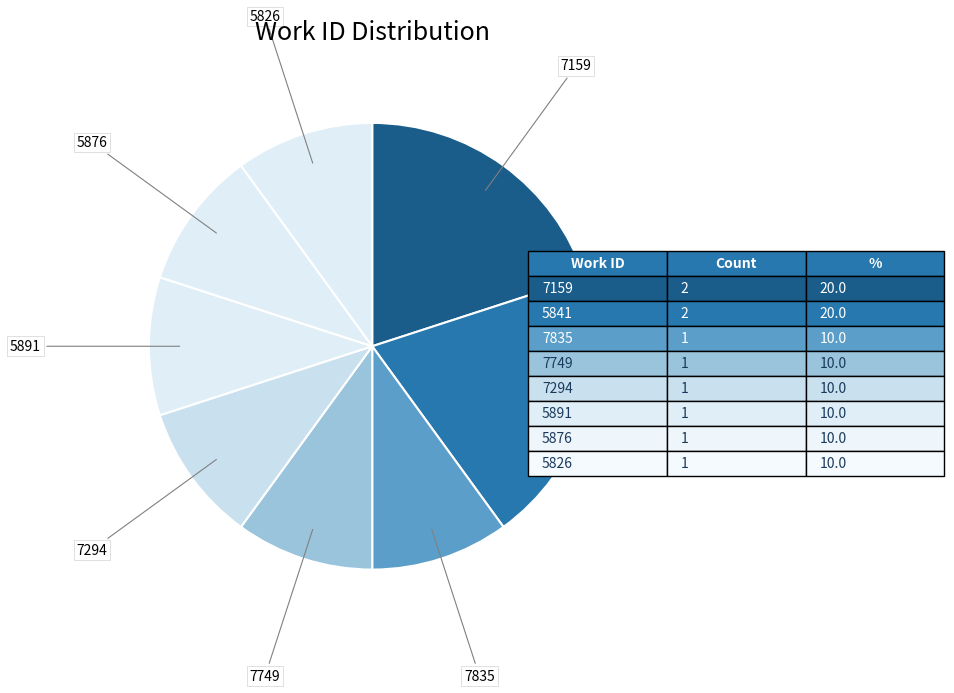

Is there any slice that represents more than half of the pie?

No